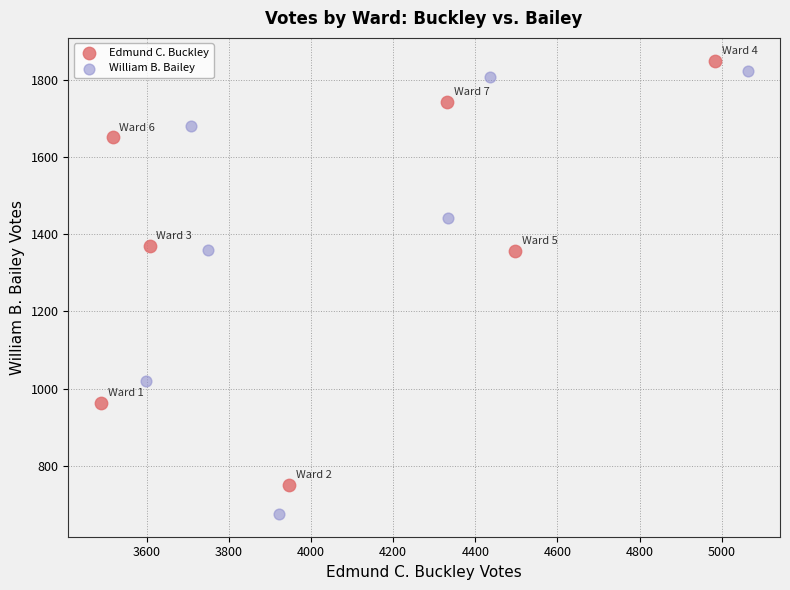

Which series contains the highest Y value?

Edmund C. Buckley